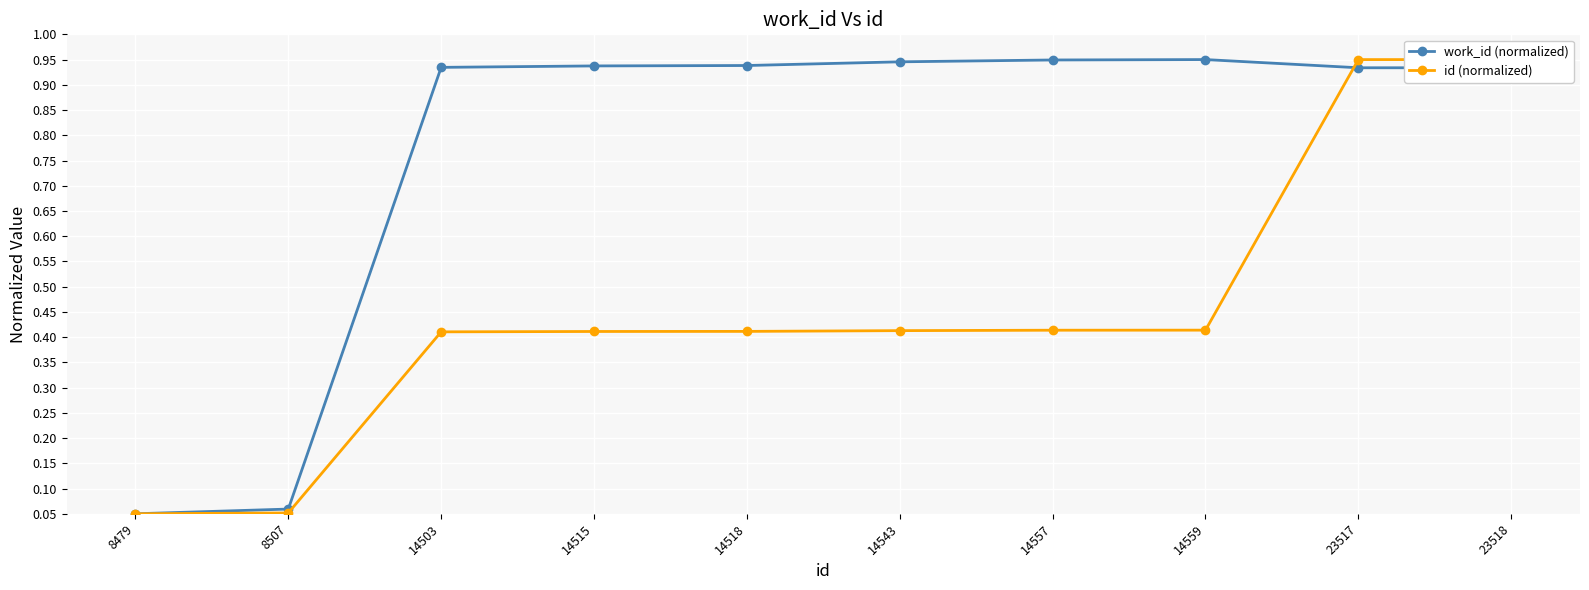

At which label is work_id (normalized) closest to 0?

8479